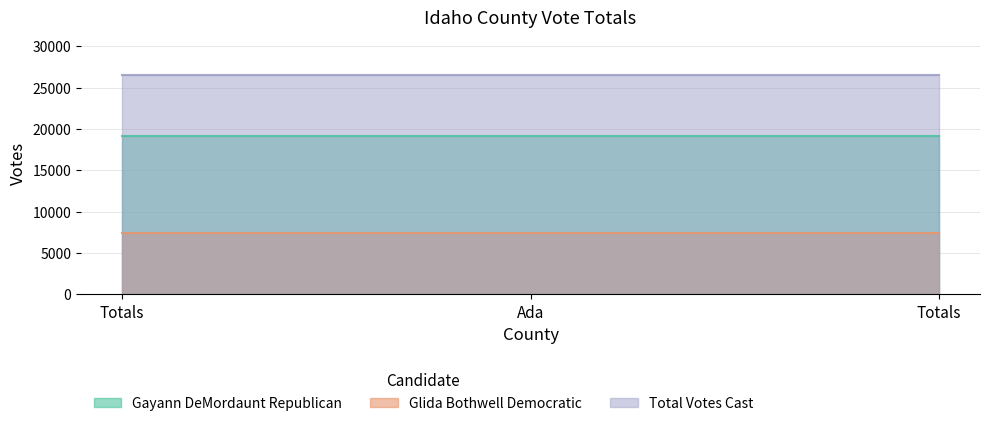

Reading right to left, extract all data points from this chart.

Gayann DeMordaunt Republican: 19098	19098	19098
Glida Bothwell Democratic: 7364	7364	7364
Total Votes Cast: 26462	26462	26462